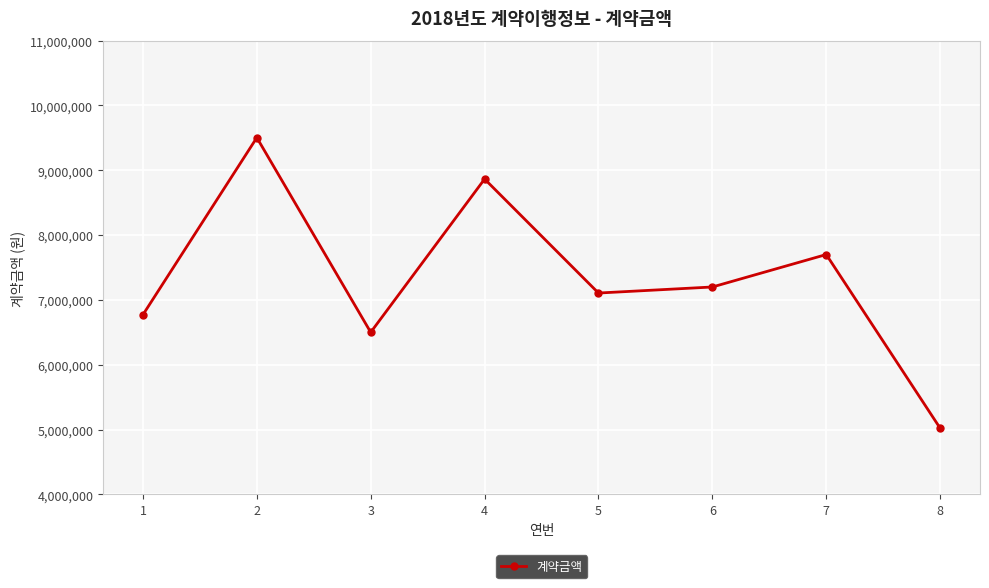

Reading left to right, transcribe all the data shown in this chart.

1=6771000	2=9504000	3=6500000	4=8865000	5=7105820	6=7199200	7=7700000	8=5020300